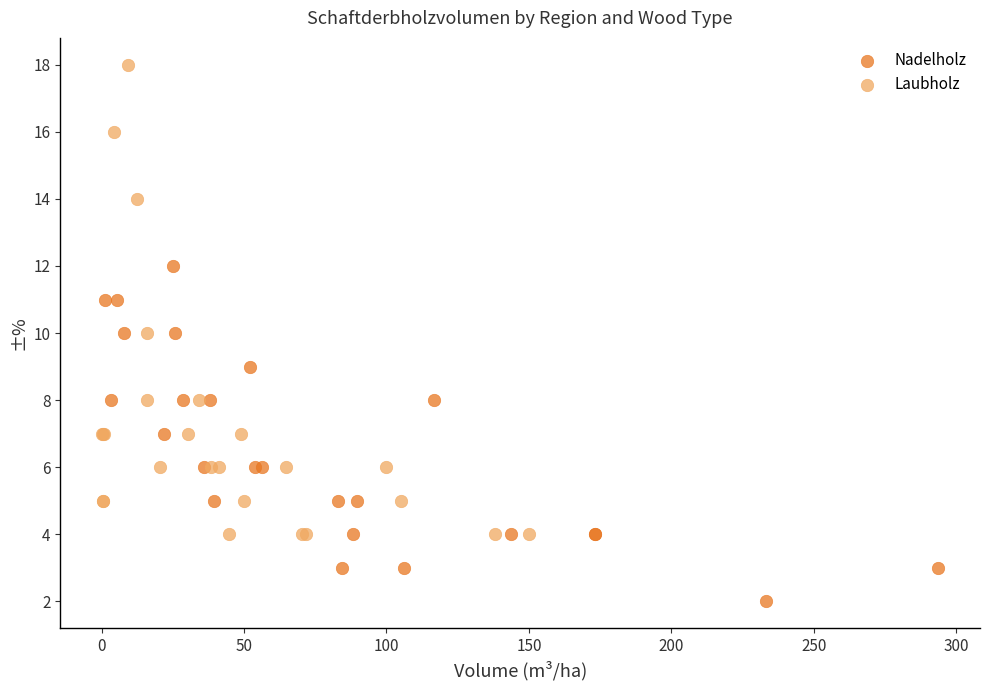

Which series contains the lowest Y value?

Nadelholz